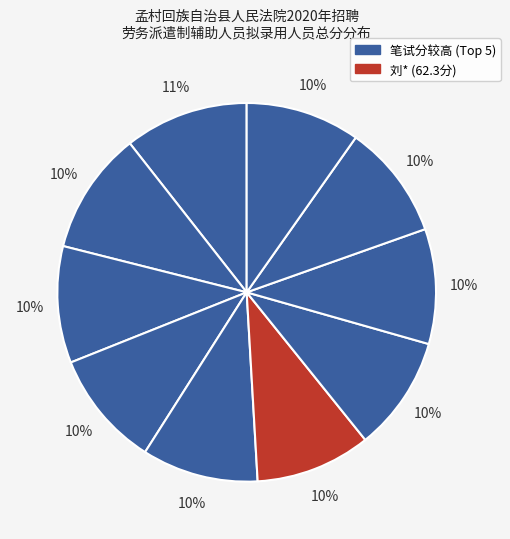

Is there a majority slice in this chart?

No